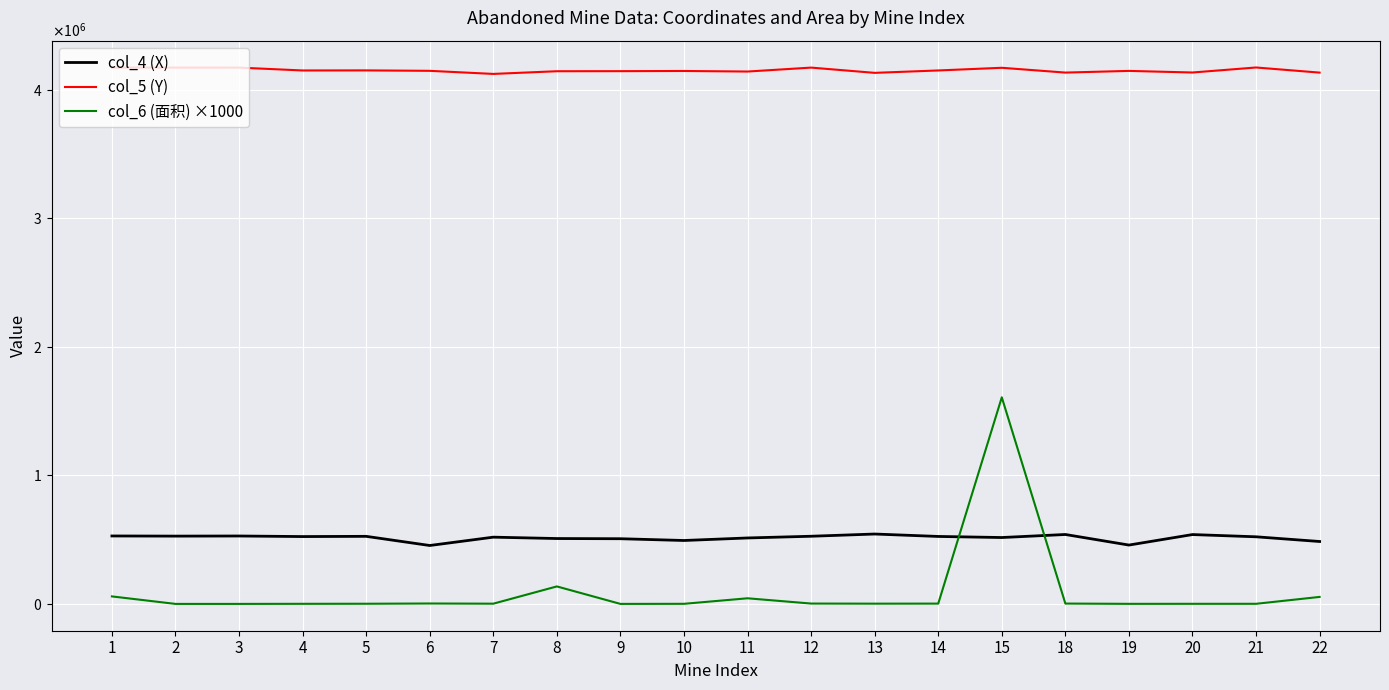

At 13, list the series in order from largest to smallest.

col_5 (Y), col_4 (X), col_6 (面积) ×1000